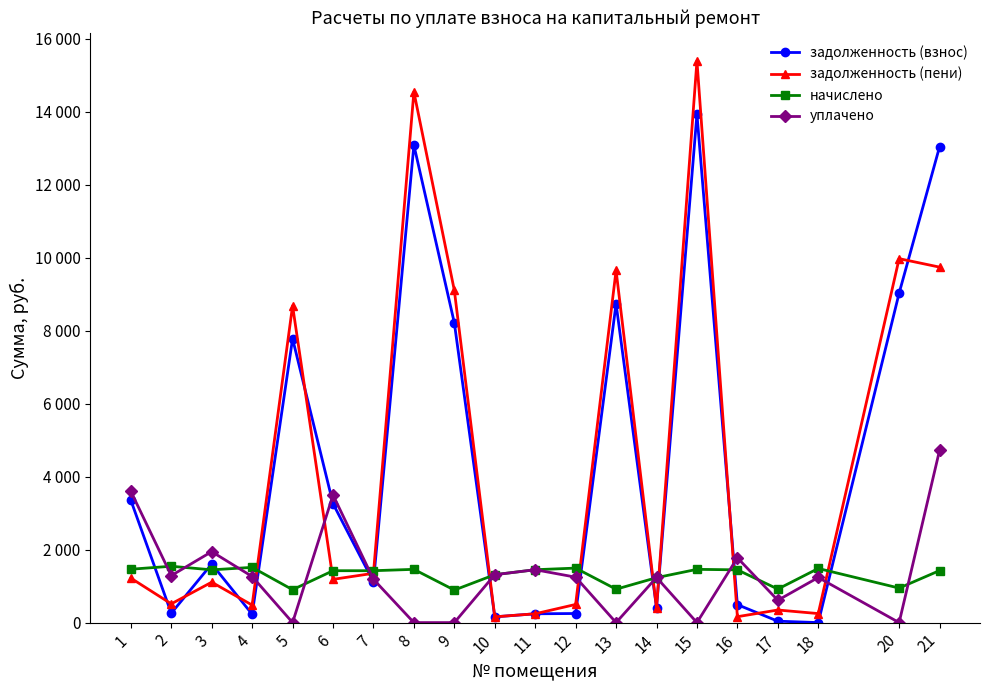

How many interior local valleys does the задолженность (пени) series have?

7